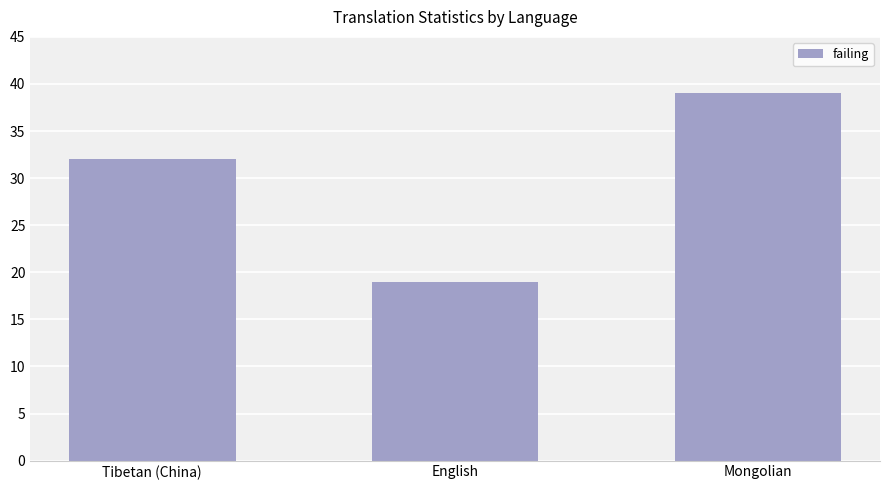

Reading right to left, list all the values displayed in this chart.

Mongolian=39	English=19	Tibetan (China)=32